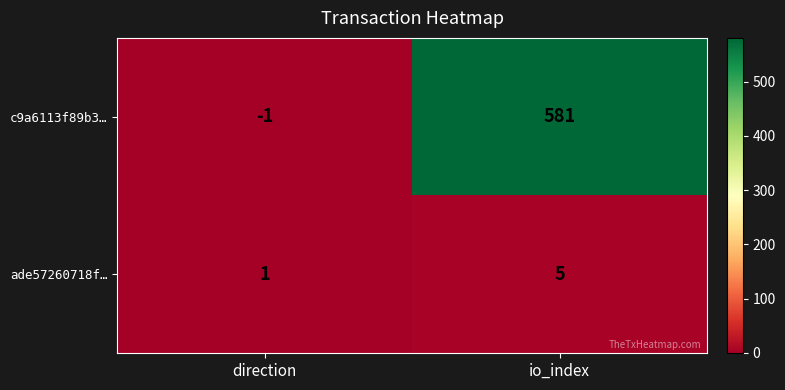

Which category has the lowest value in the ade57260718f… series?

direction